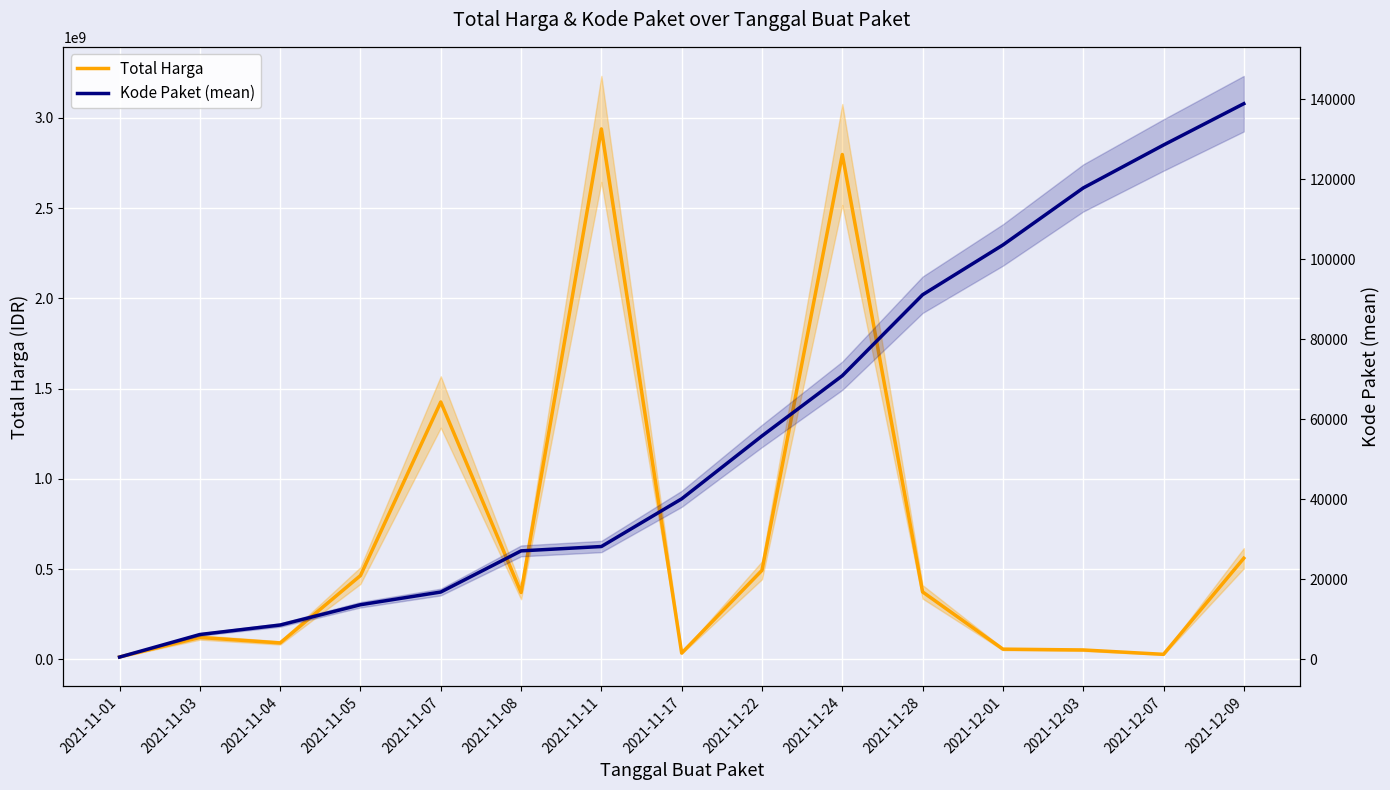

What are all the series names shown in the legend?

Total Harga, Kode Paket (mean)